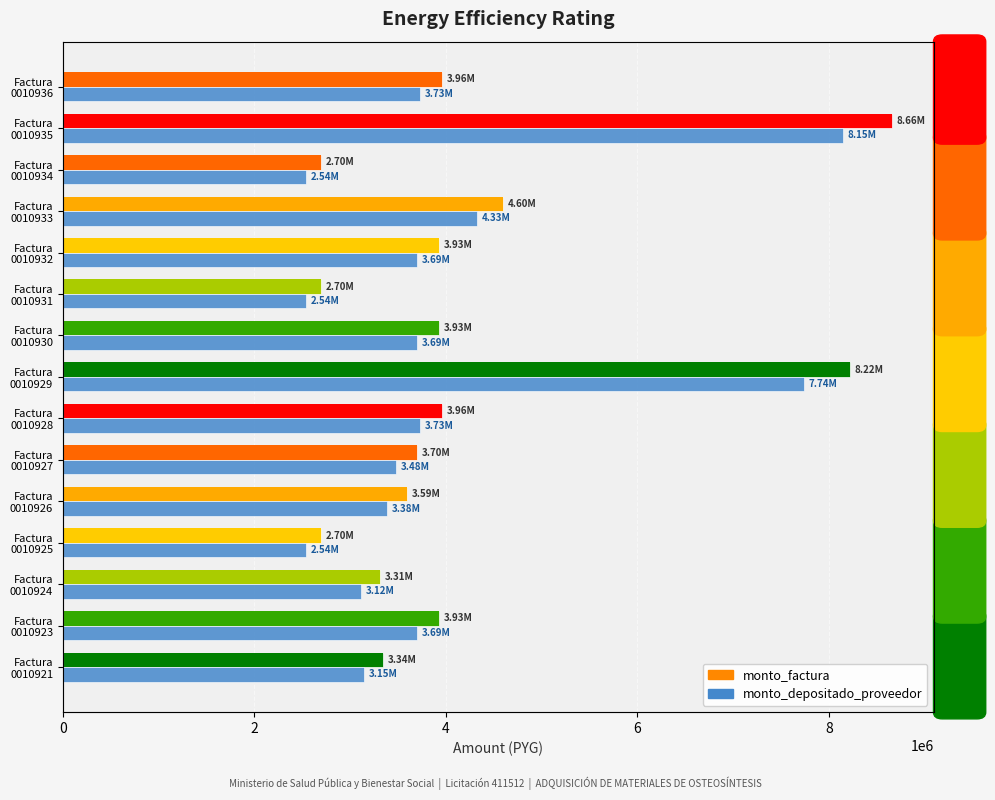

Reading left to right, transcribe all the data shown in this chart.

monto_factura: 3344700	3926000	3311000	2696000	3591000	3696000	3959700	8220700	3926000	2696000	3926000	4596000	2696000	8659000	3959700
monto_depositado_proveedor: 3147514	3694544	3115801	2537058	3379296	3478103	3726257	7736051	3694544	2537058	3694544	4325047	2537058	8148511	3726257